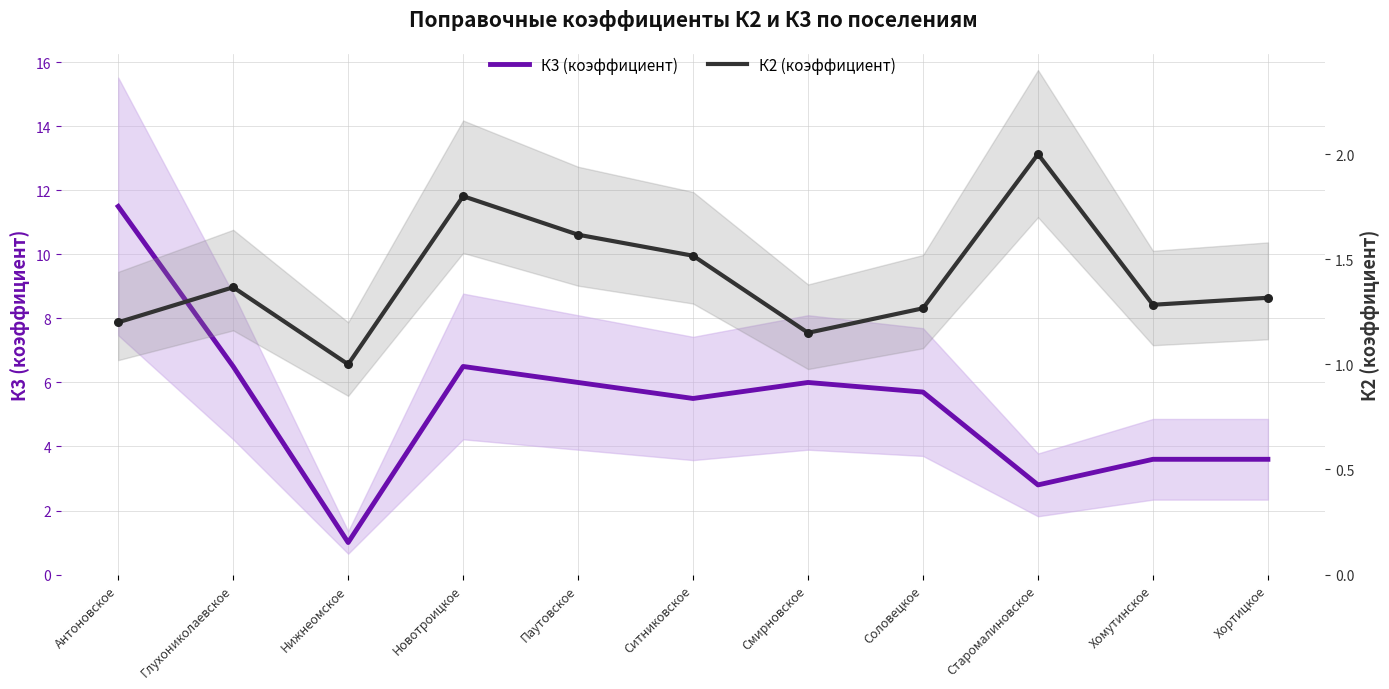

What are all the series names shown in the legend?

К3 (коэффициент), К2 (коэффициент)